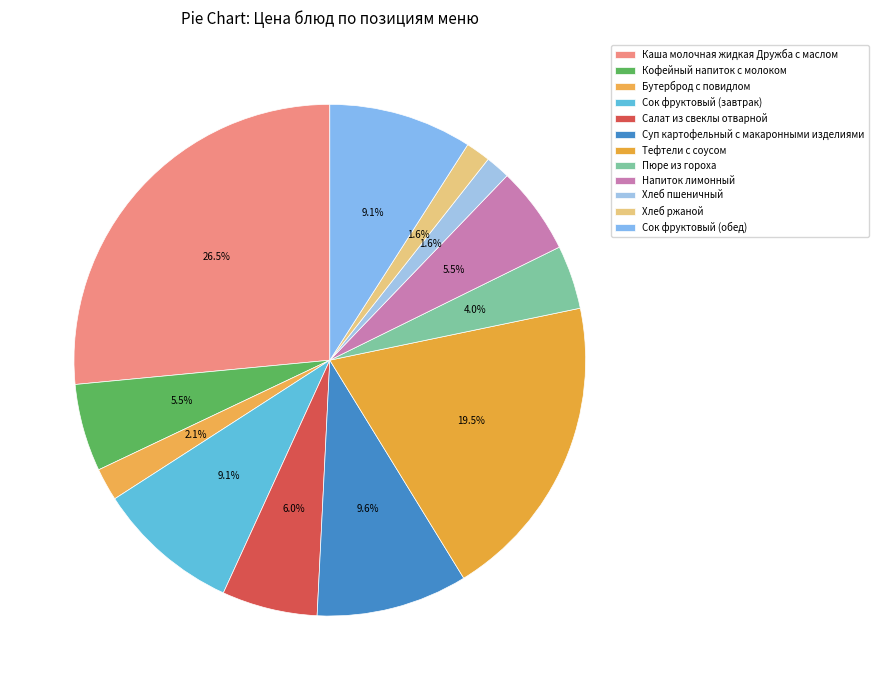

Which slice is the smallest?

Хлеб пшеничный